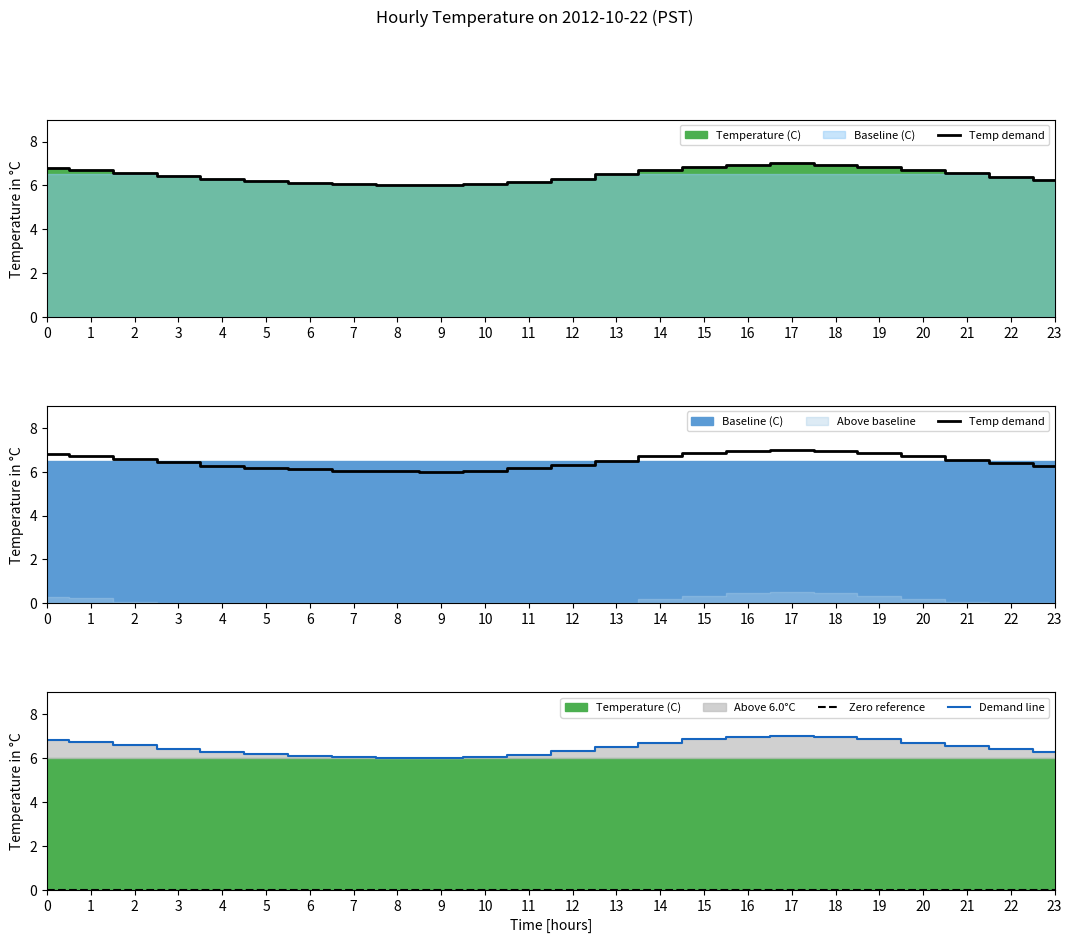

What is the total value across all series at 5?

12.4